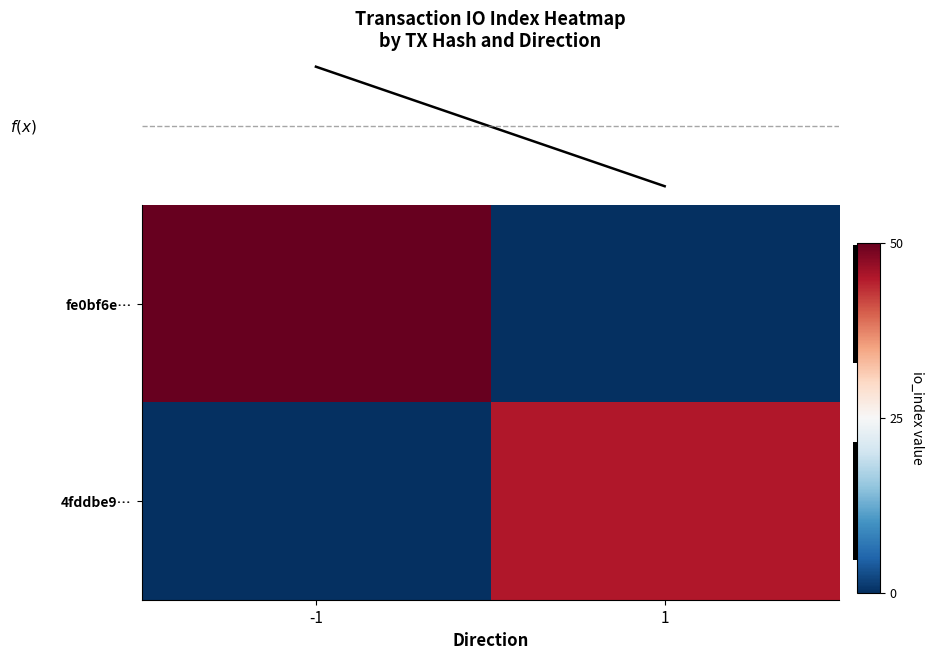

What is the spread (max minus min) of values at -1?

50